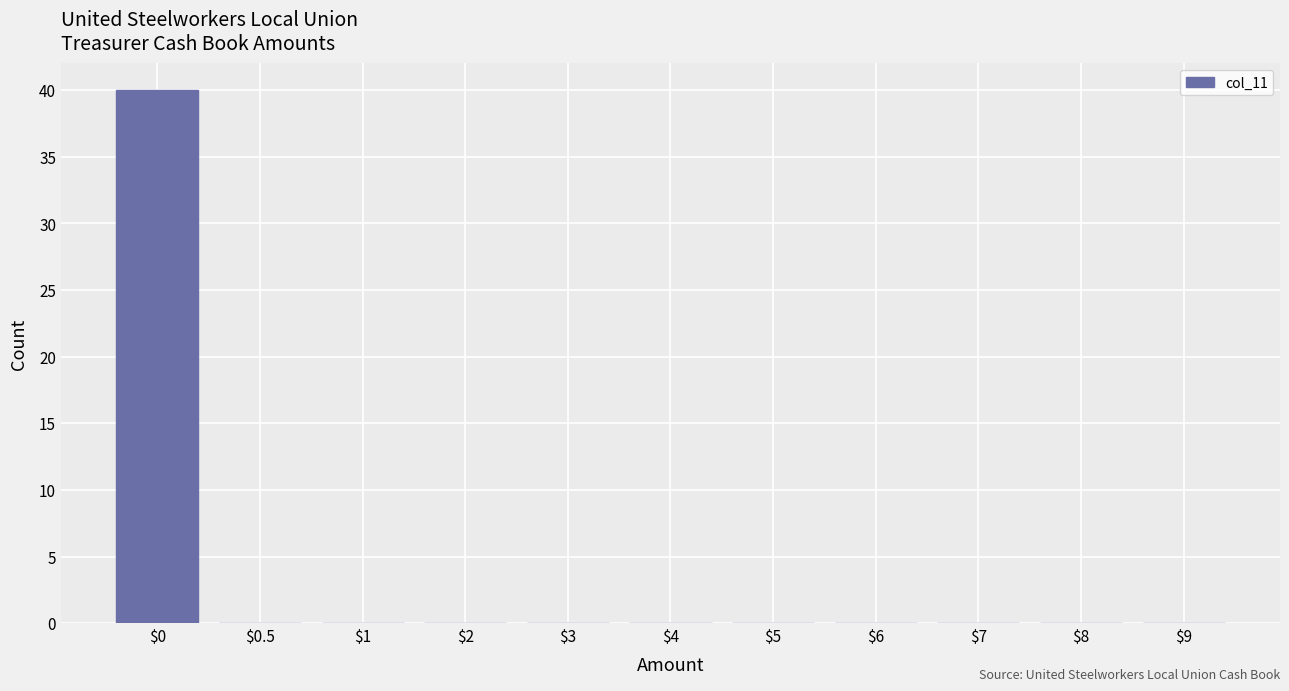

What is the sum of all values?

40